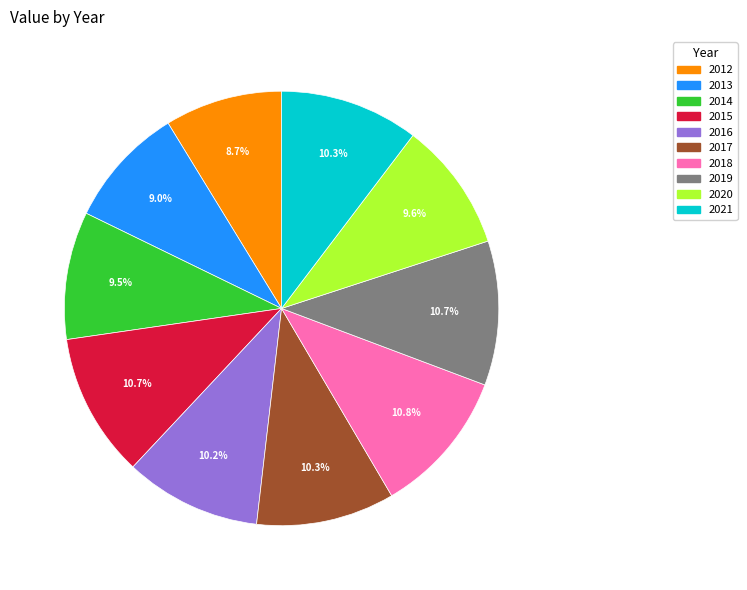

How much of the chart is everything except 2014?

90.5%